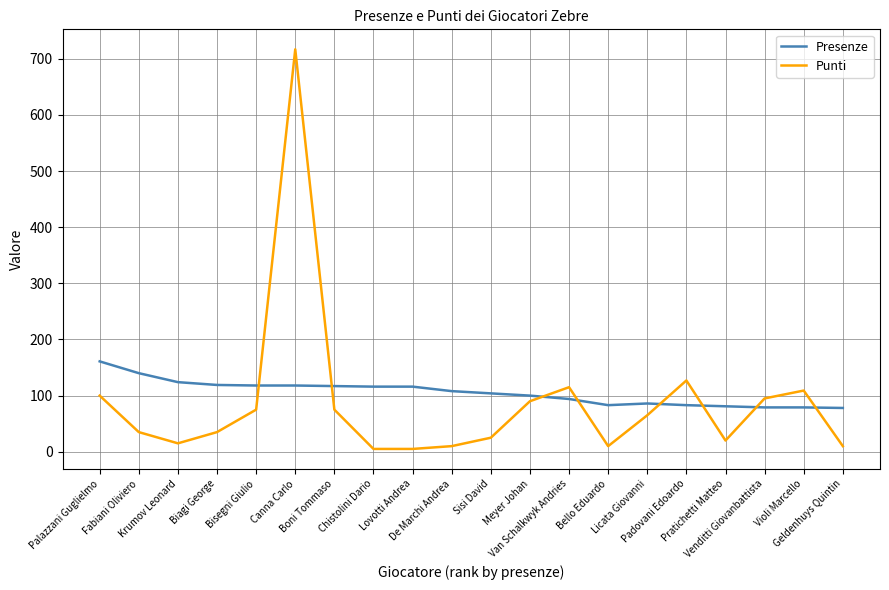

The value of Presenze at Lovotti Andrea is 57. True or false?

False